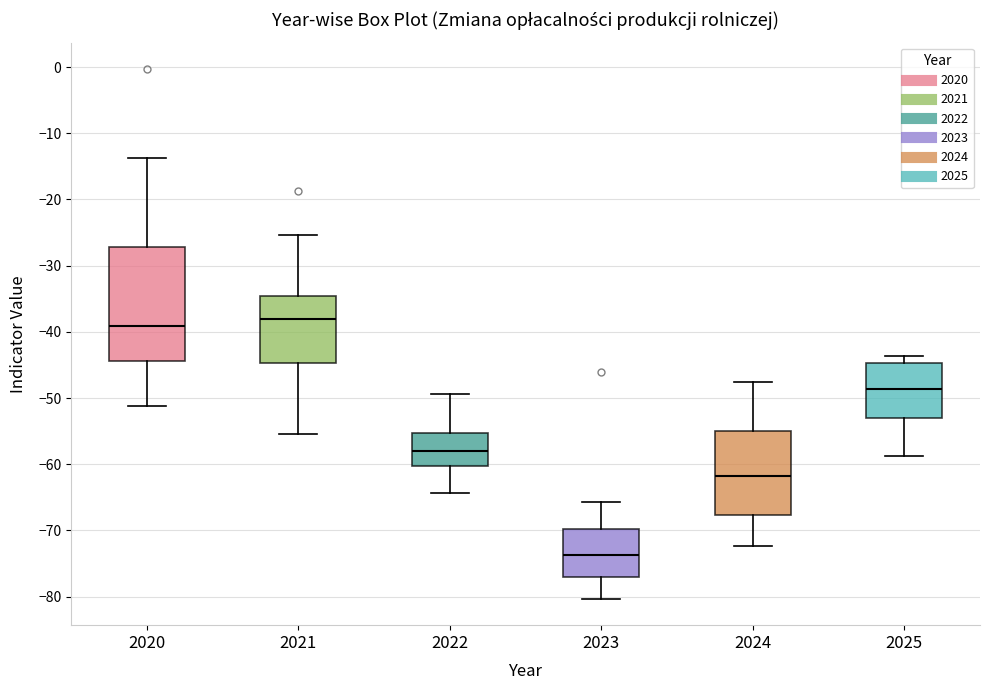

Which box is the tallest, from its lower edge to its upper edge?

2020